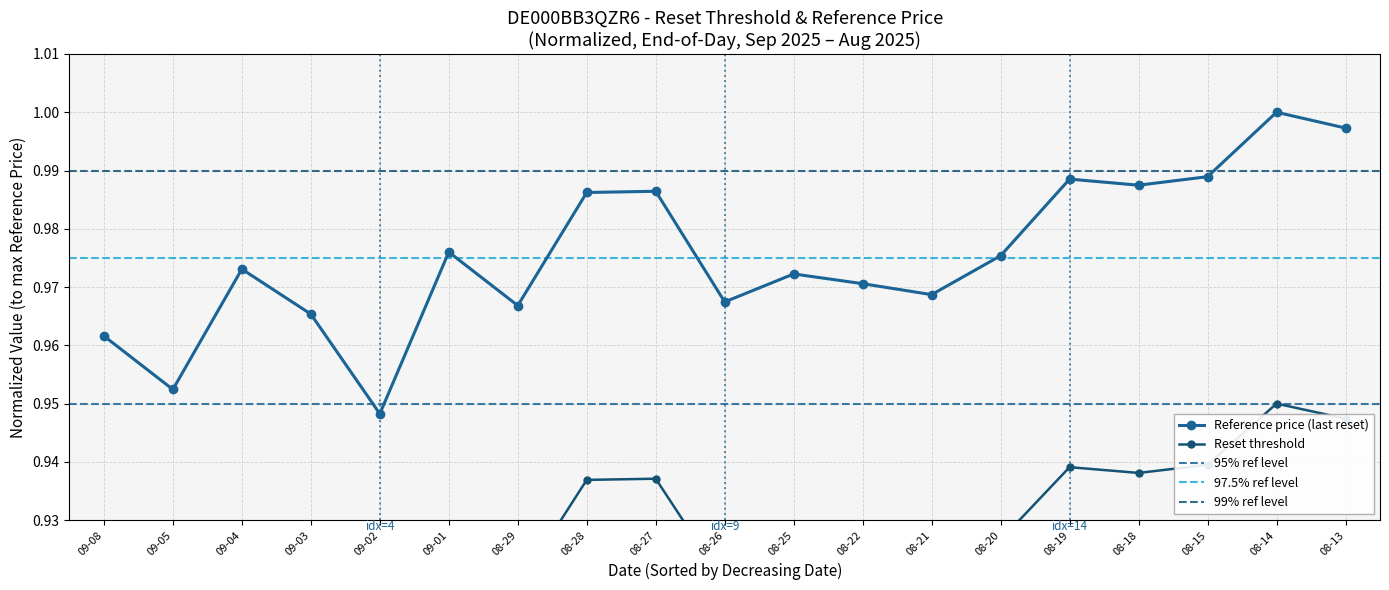

The Reference price (last reset) series shows 1.5 at 08-19. True or false?

False